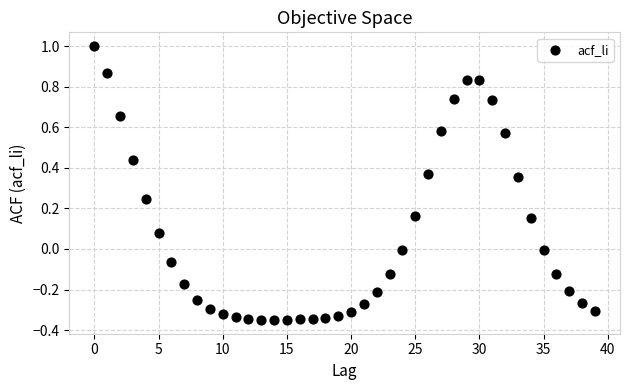

Count the number of points in this scatter plot.

40